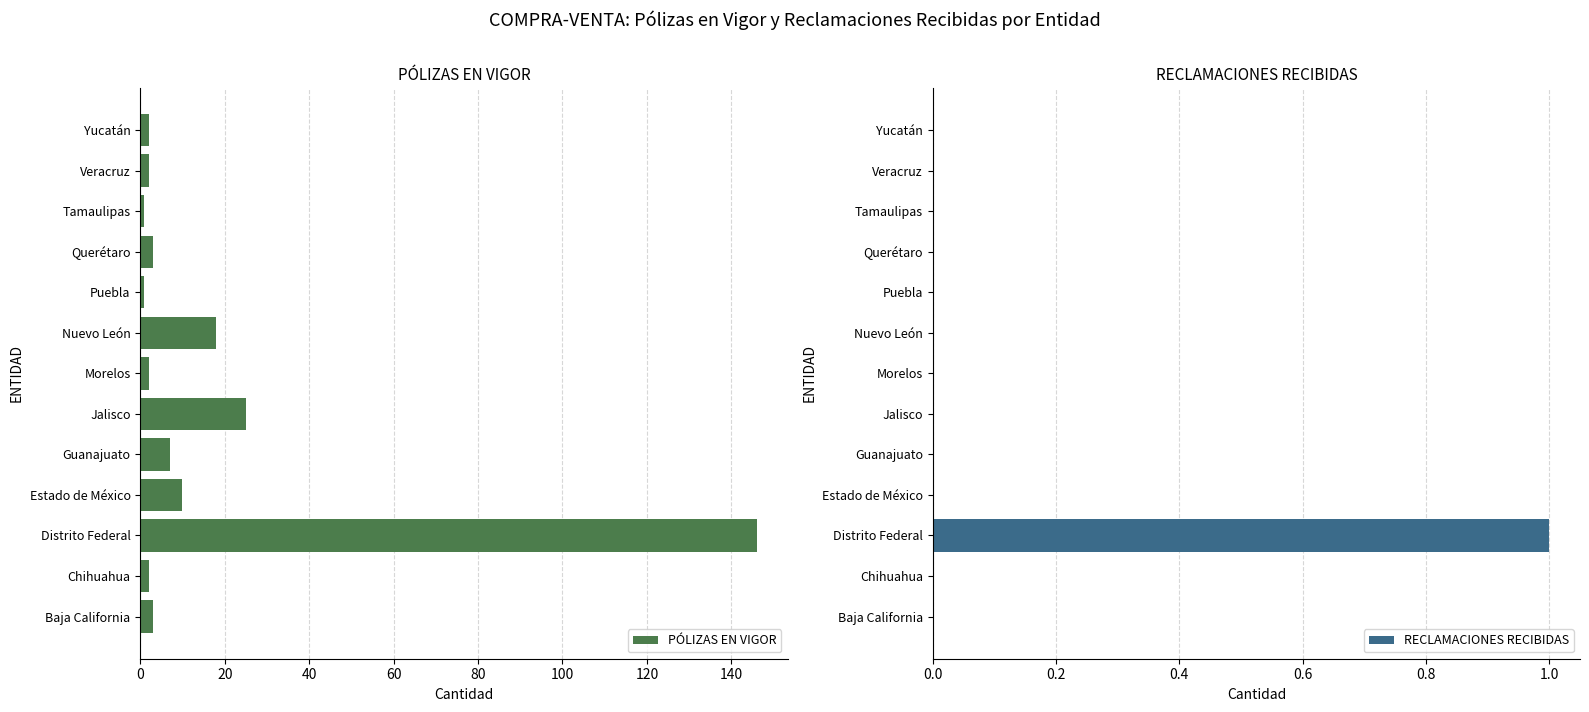

Is it true that RECLAMACIONES RECIBIDAS equals 0 at Nuevo León?

True